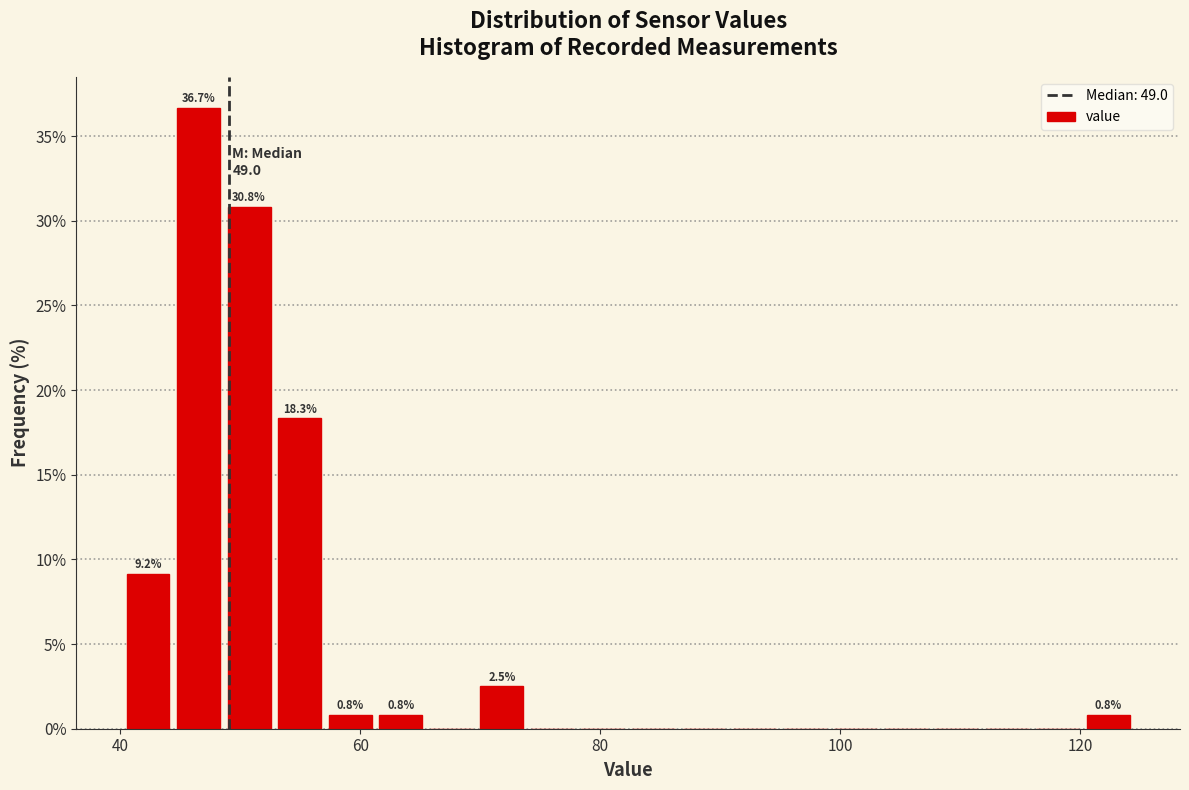

Around what value on the x-axis is the tallest bar? Give the approximate position of its centre, as read against the axis.

46